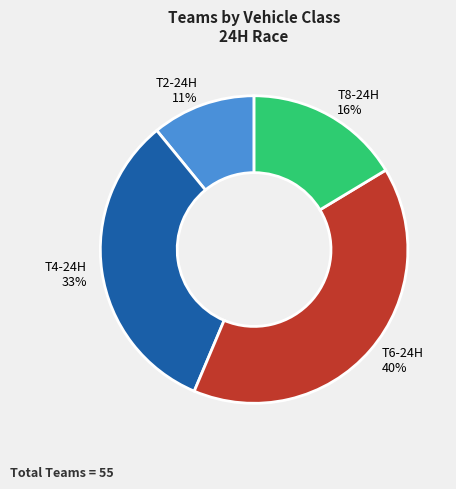

To the nearest percent, what is the average slice percentage?

25%